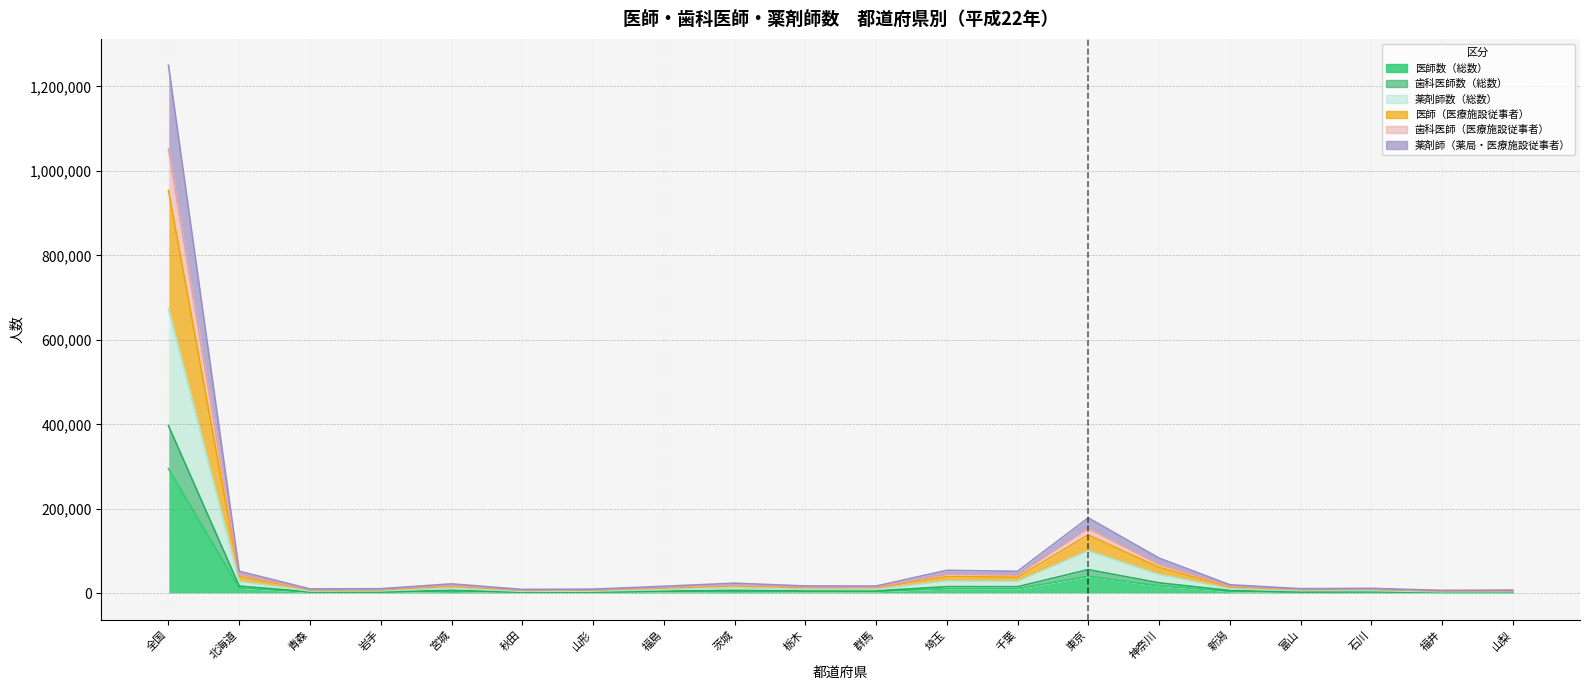

True or false: 医師数（総数） and 薬剤師数（総数） cross at least once.

False